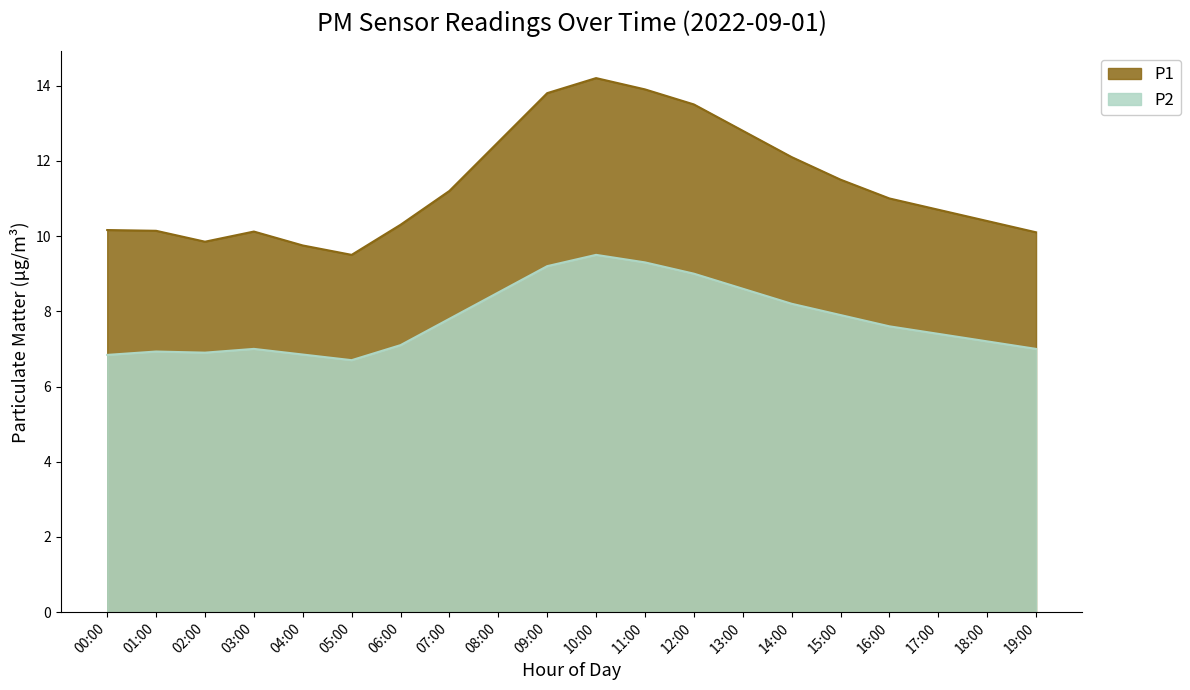

Count the number of categories in the chart.

20